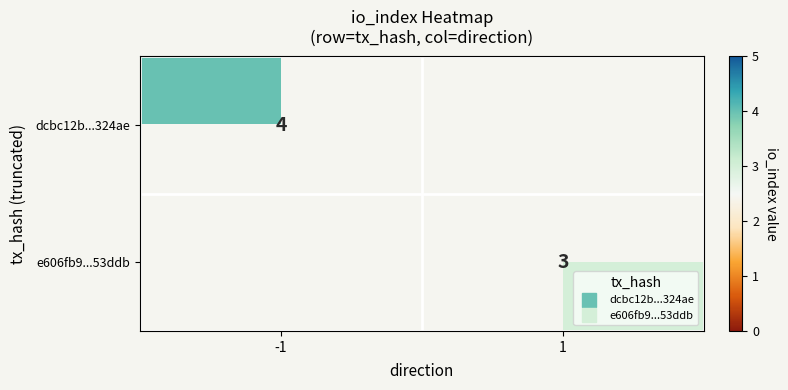

Which category has the highest value across all series?

-1